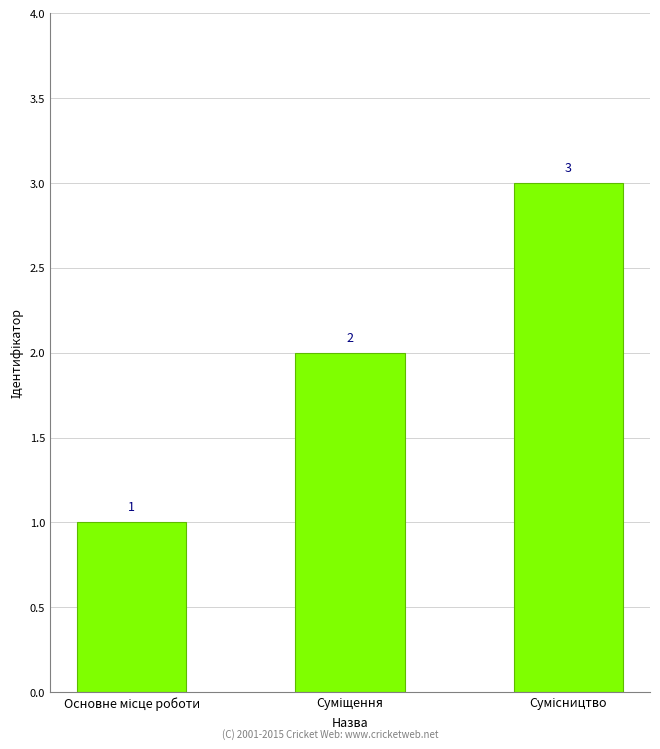

How many bars are there in total?

3